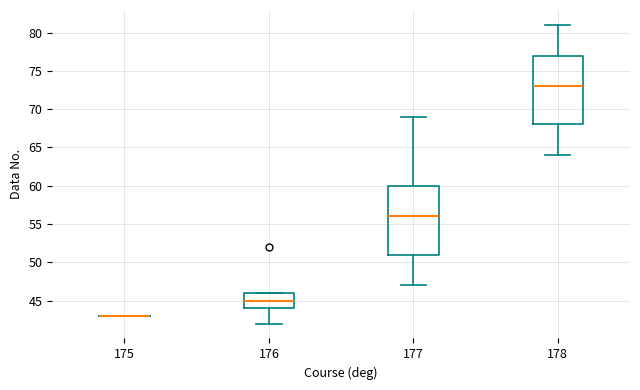

Reading left to right, transcribe this box plot: for each box, give where its median line is, the range the box spans, and where its two whiskers end, as read against the y-axis. The values are not printed on the chart, so give them approximately, as read against the axis.

175: box collapsed to a line at 43, whiskers 43 to 43
176: median 45, box 44 to 46, whiskers 42 to 46
177: median 56, box 51 to 60, whiskers 47 to 69
178: median 73, box 68 to 77, whiskers 64 to 81